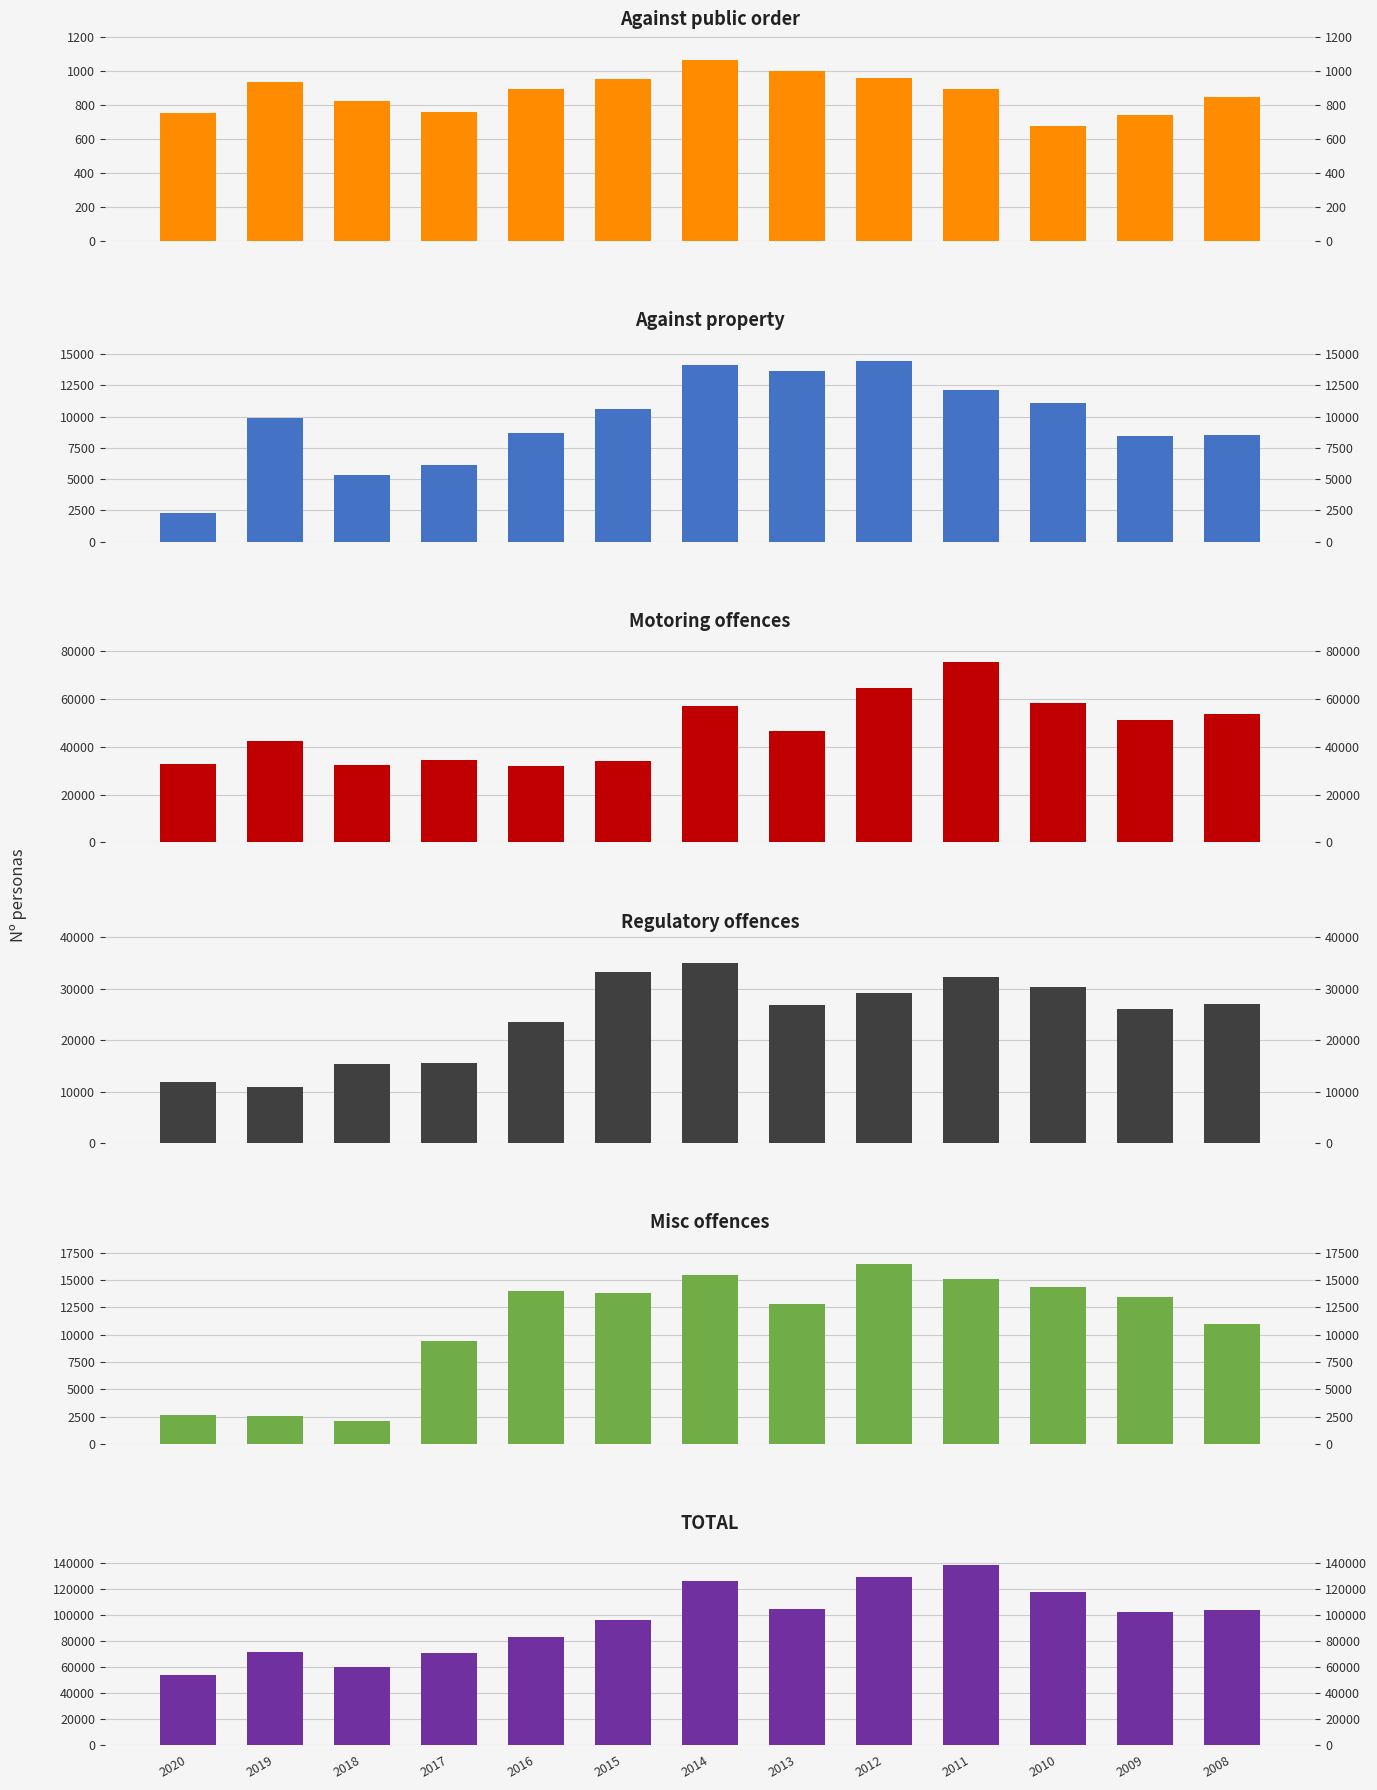

What is the difference between the highest and lowest values at 2010?

117179